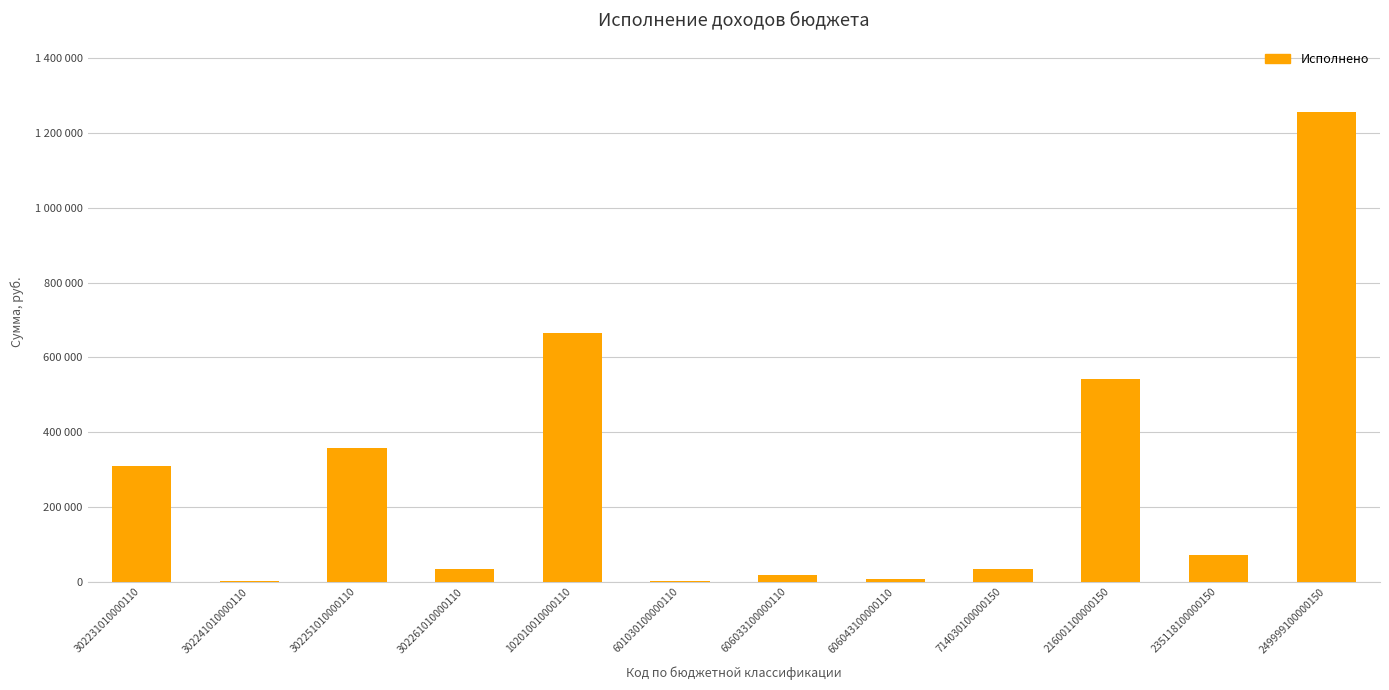

What is the label of the 10th bar from the right?

302251010000110